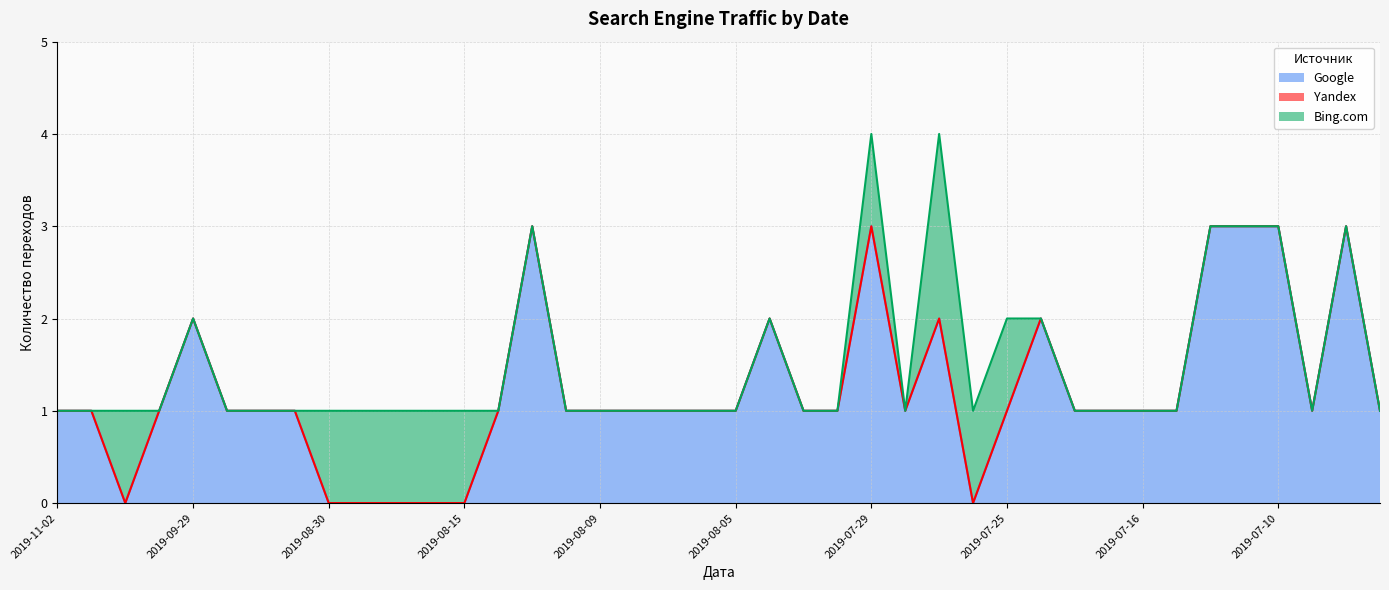

Which category has the lowest value in the Google series?

2019-10-13